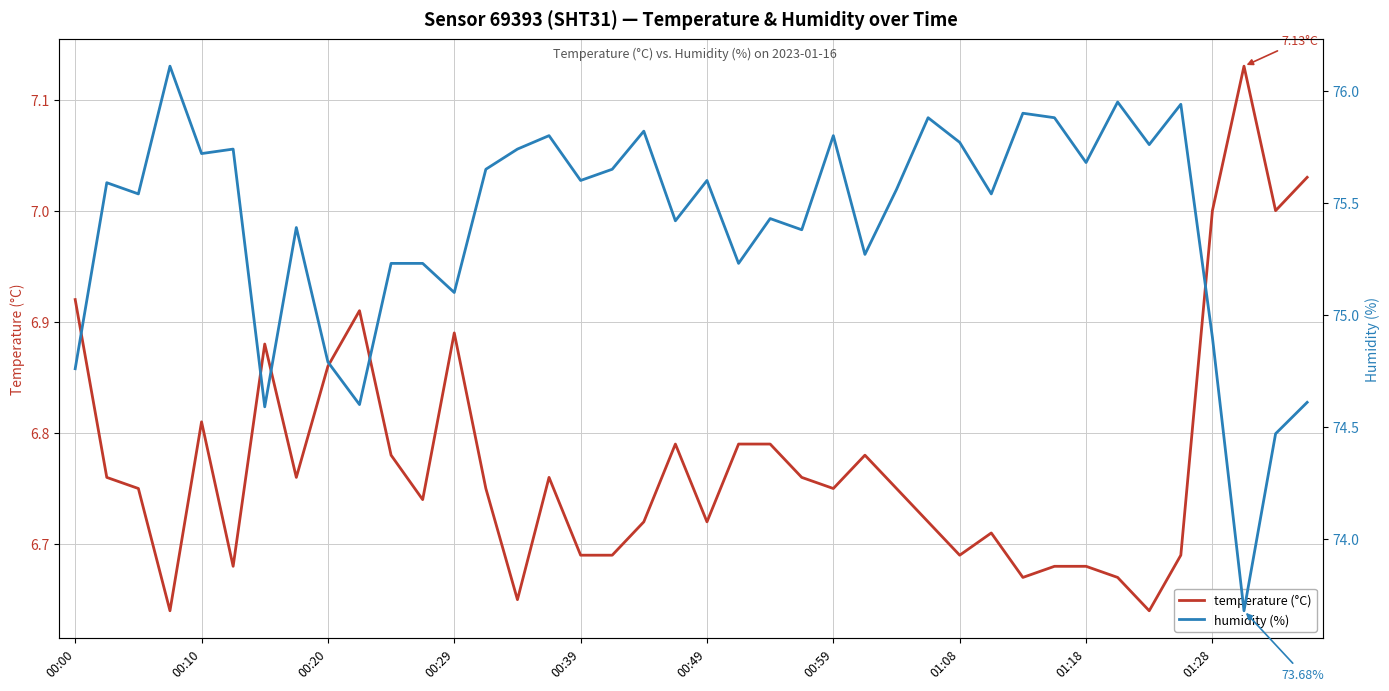

Which has a higher value, 22 or 00:39?

00:39